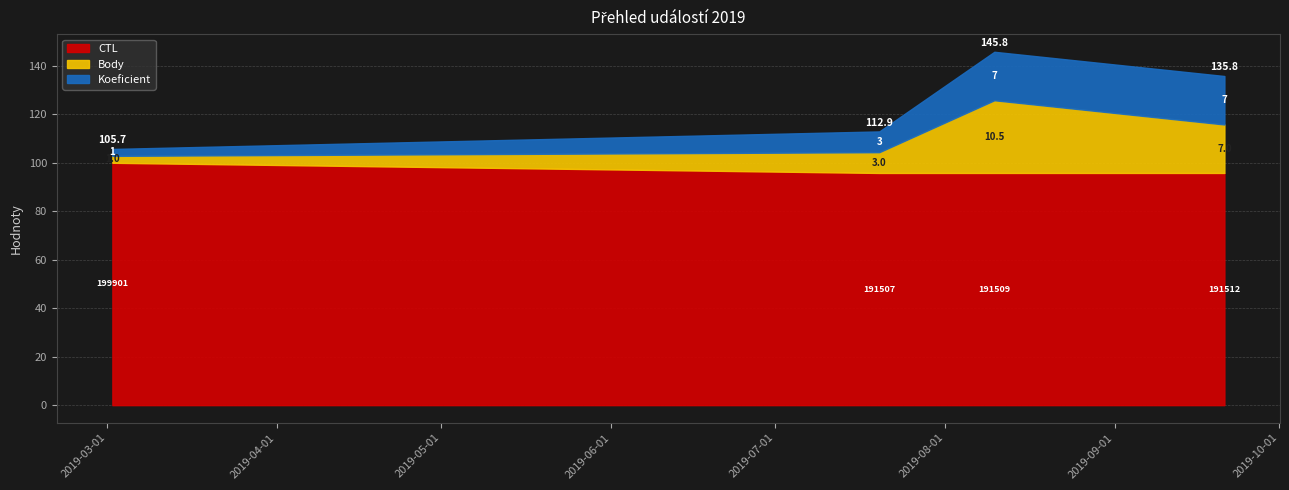

Is it true that CTL equals 191509.0 at 2019-08-10?

True